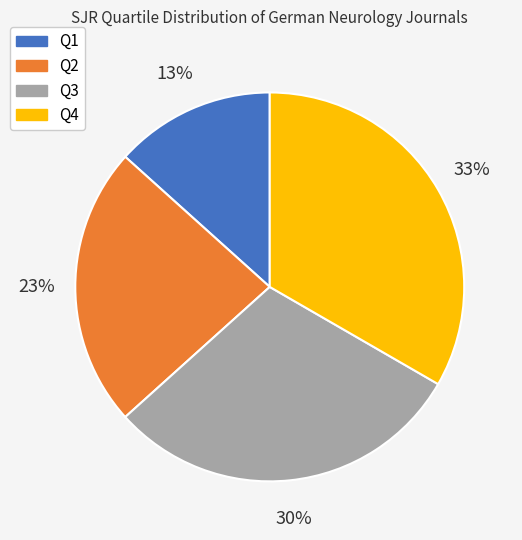

How many segments does this pie chart have?

4